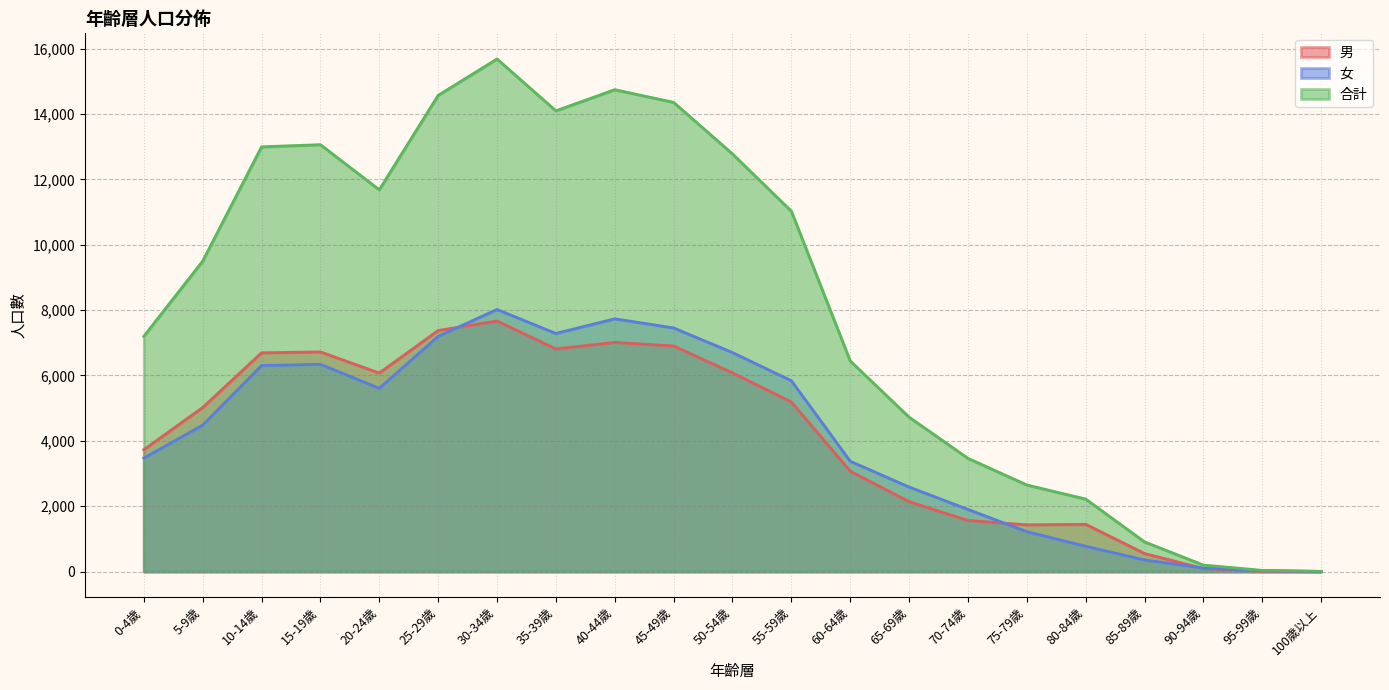

List the series in order of their peak value, highest first.

合計, 女, 男